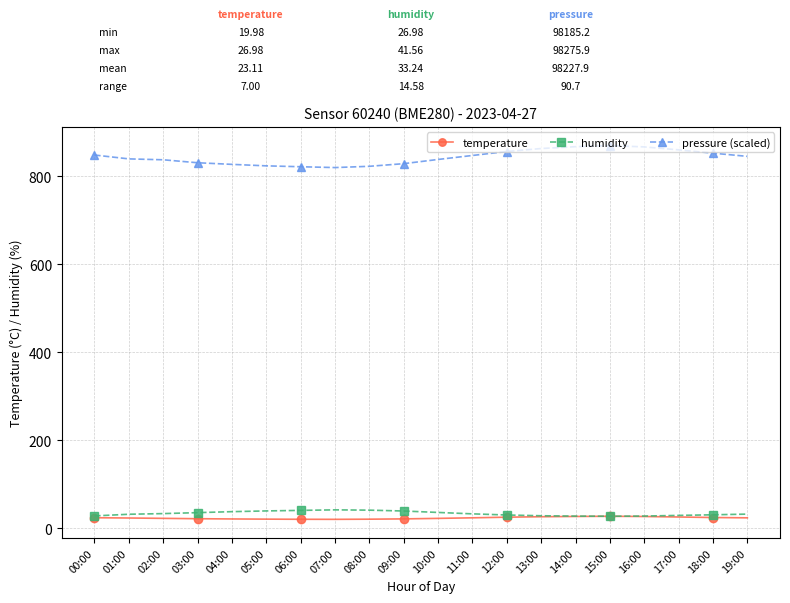

The value of humidity at 00:00 is 27.8. True or false?

True